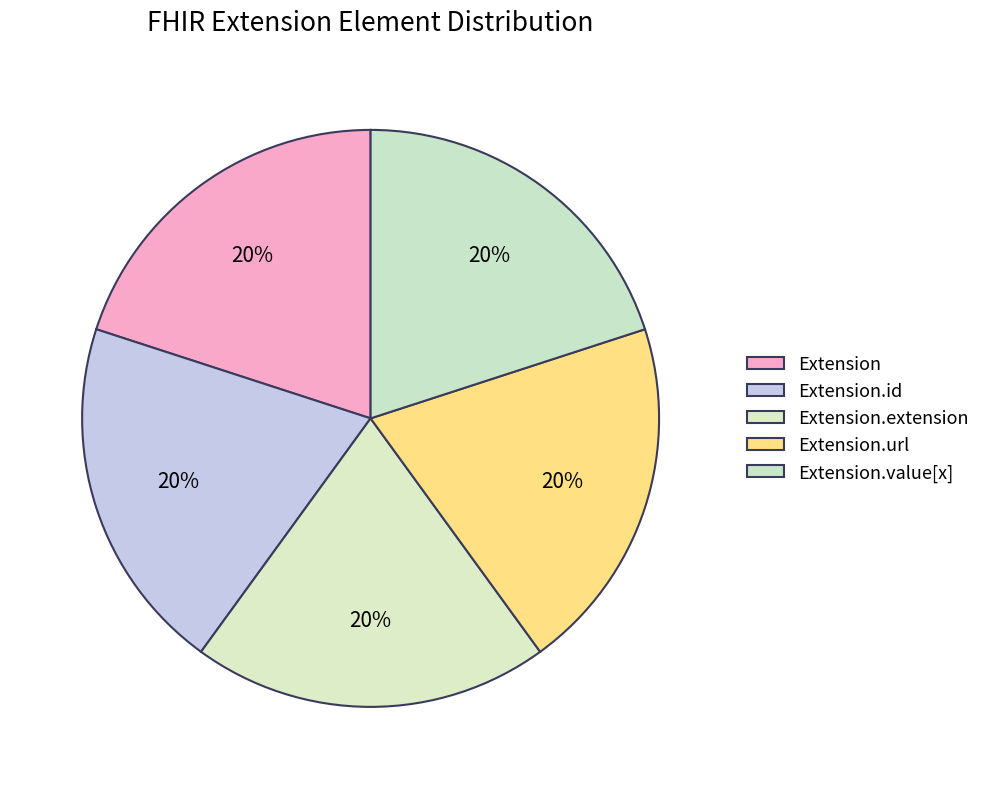

How many segments does this pie chart have?

5